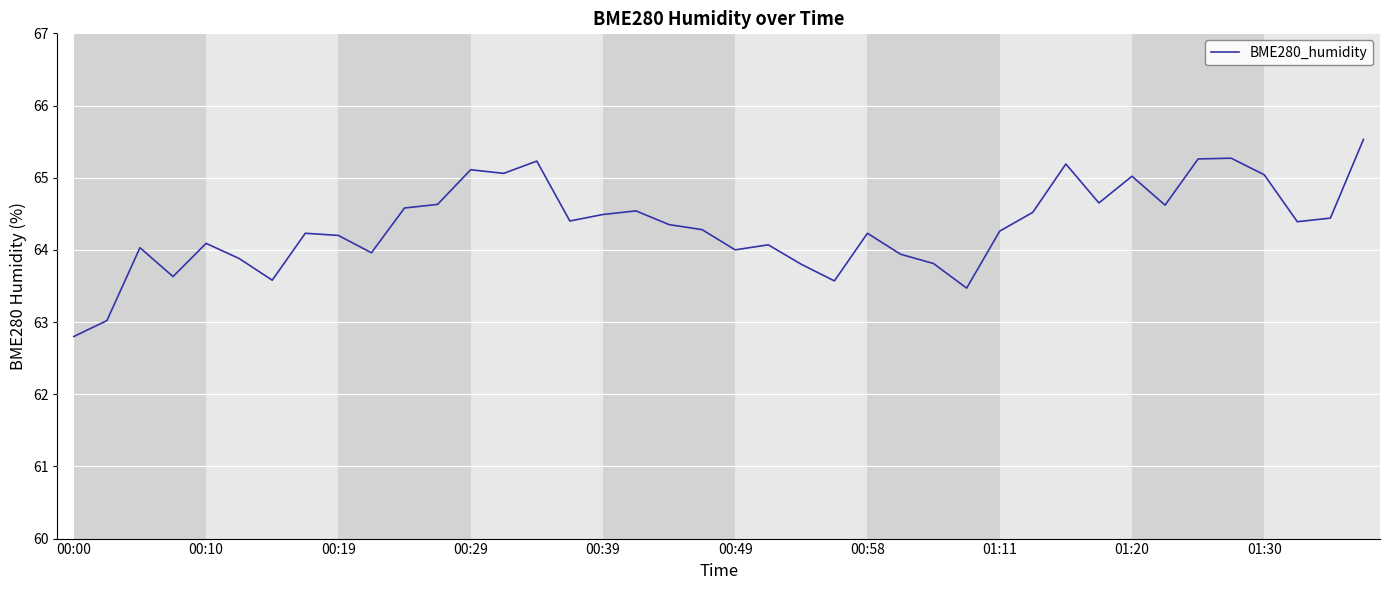

What is the difference between the maximum and minimum values?

2.7